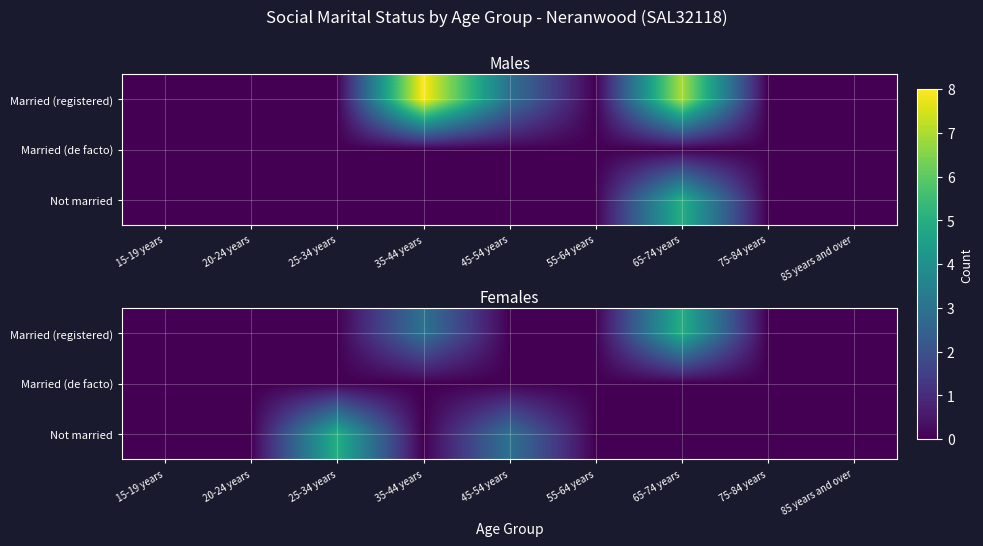

At which label does Not married reach its peak?

25-34 years